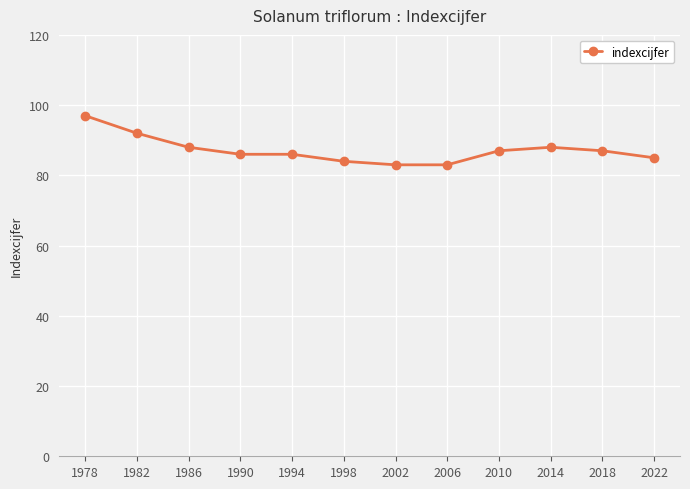

What is the difference between the values at 1982 and 1978?

5